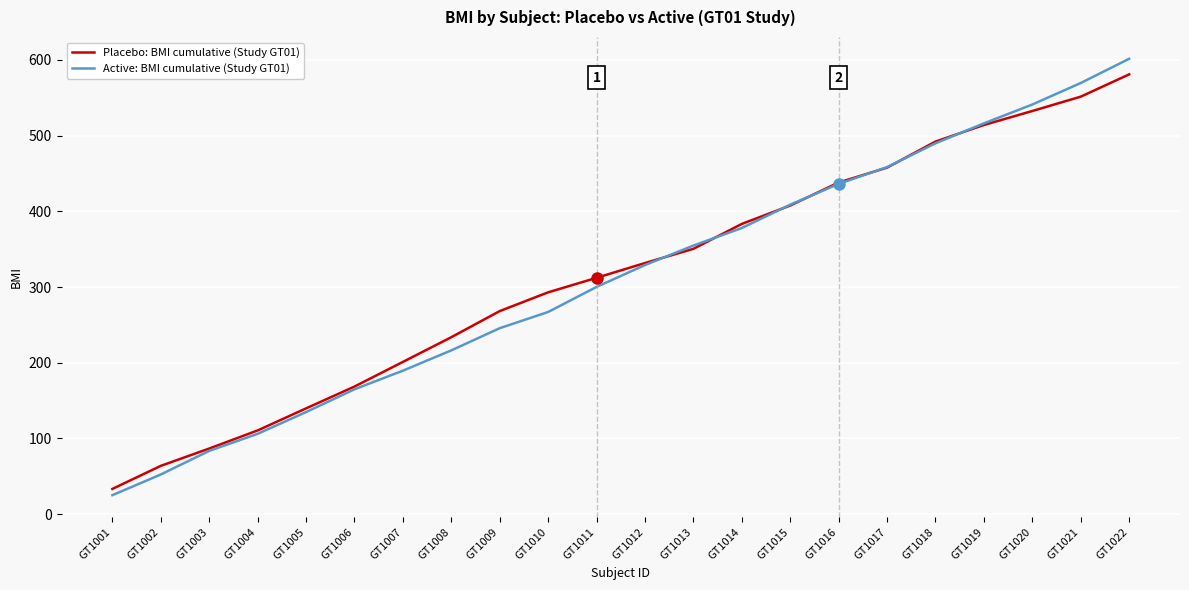

Rank the categories by Placebo: BMI cumulative (Study GT01) value from highest to lowest.

GT1022, GT1021, GT1020, GT1019, GT1018, GT1017, GT1016, GT1015, GT1014, GT1013, GT1012, GT1011, GT1010, GT1009, GT1008, GT1007, GT1006, GT1005, GT1004, GT1003, GT1002, GT1001